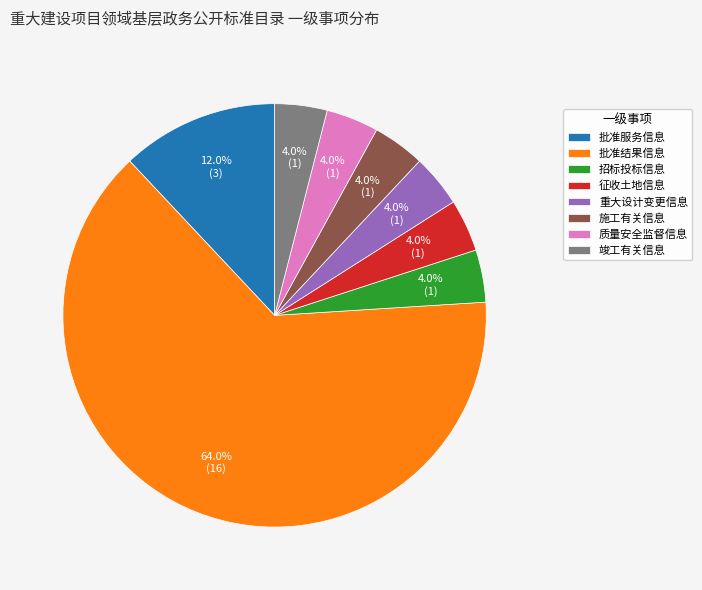

Does 批准结果信息 represent more than half of the total?

Yes